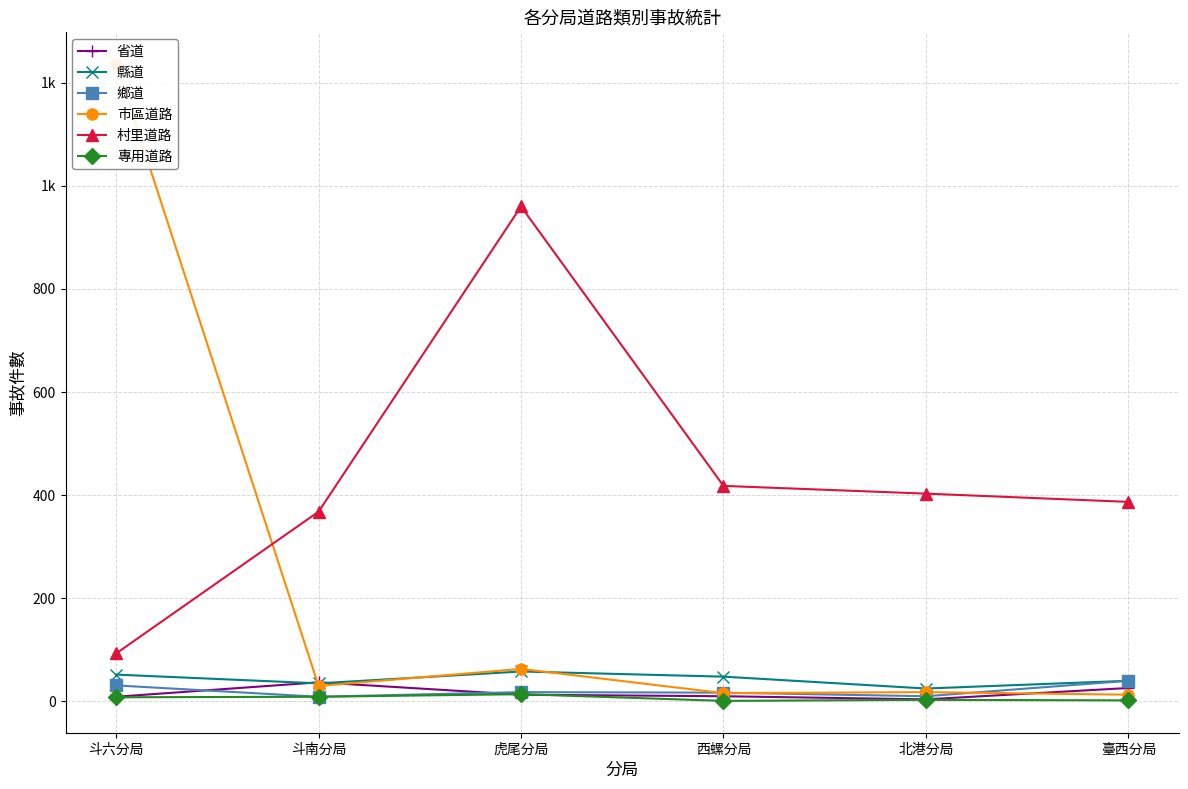

Which series has the largest total across all categories?

村里道路